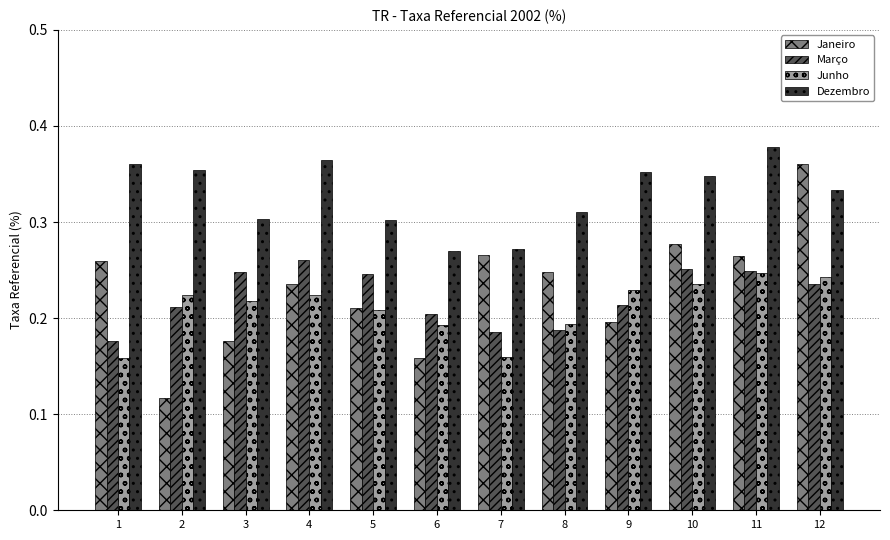

Which category has the lowest value in the Janeiro series?

2